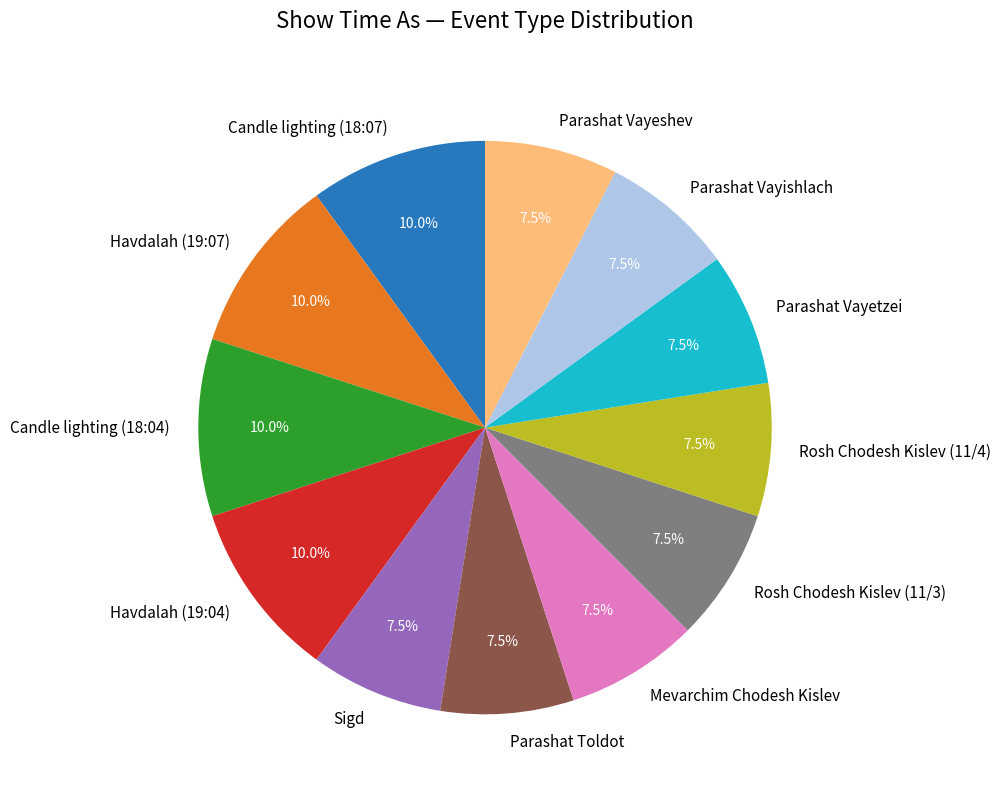

How many segments does this pie chart have?

12